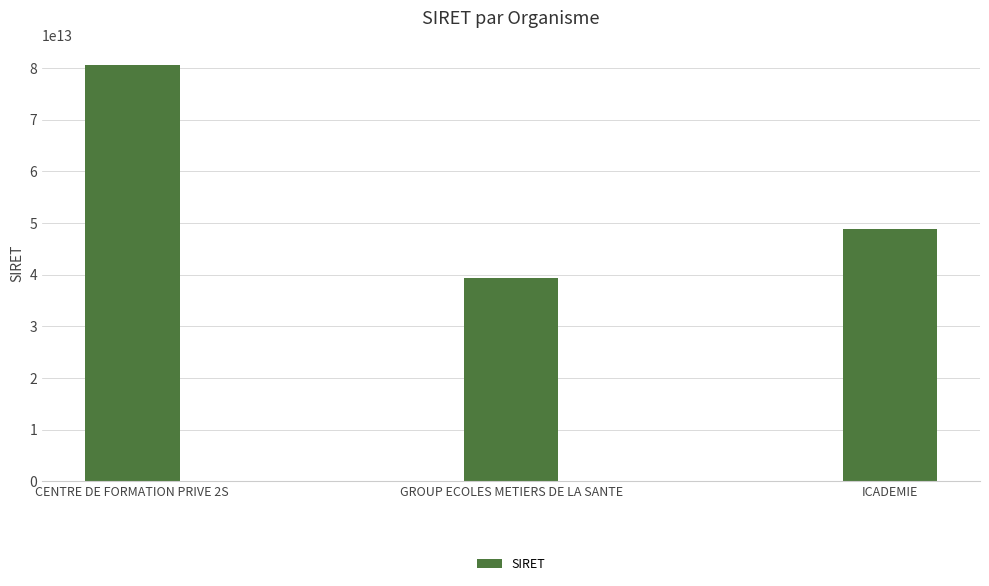

What is the label of the 2nd bar from the left?

GROUP ECOLES METIERS DE LA SANTE